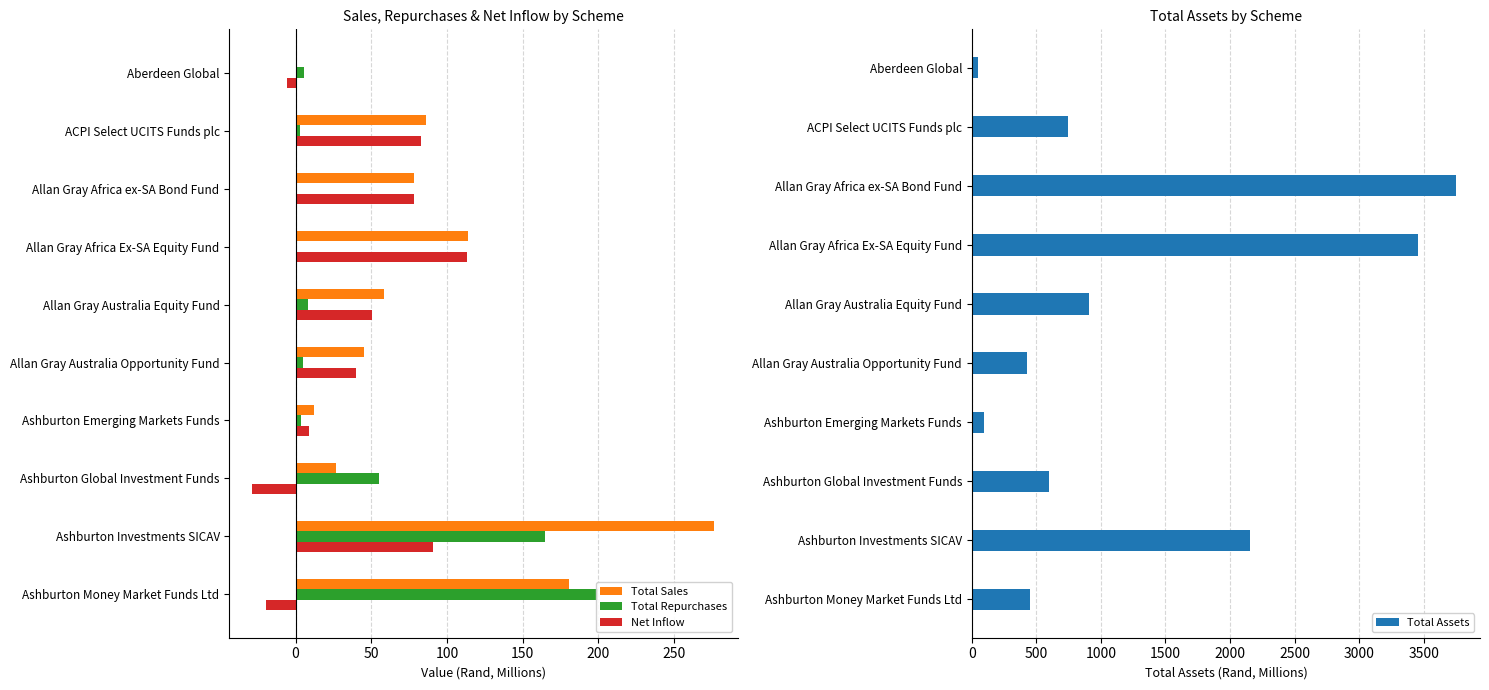

How many negative values does the Net Inflow series have?

3